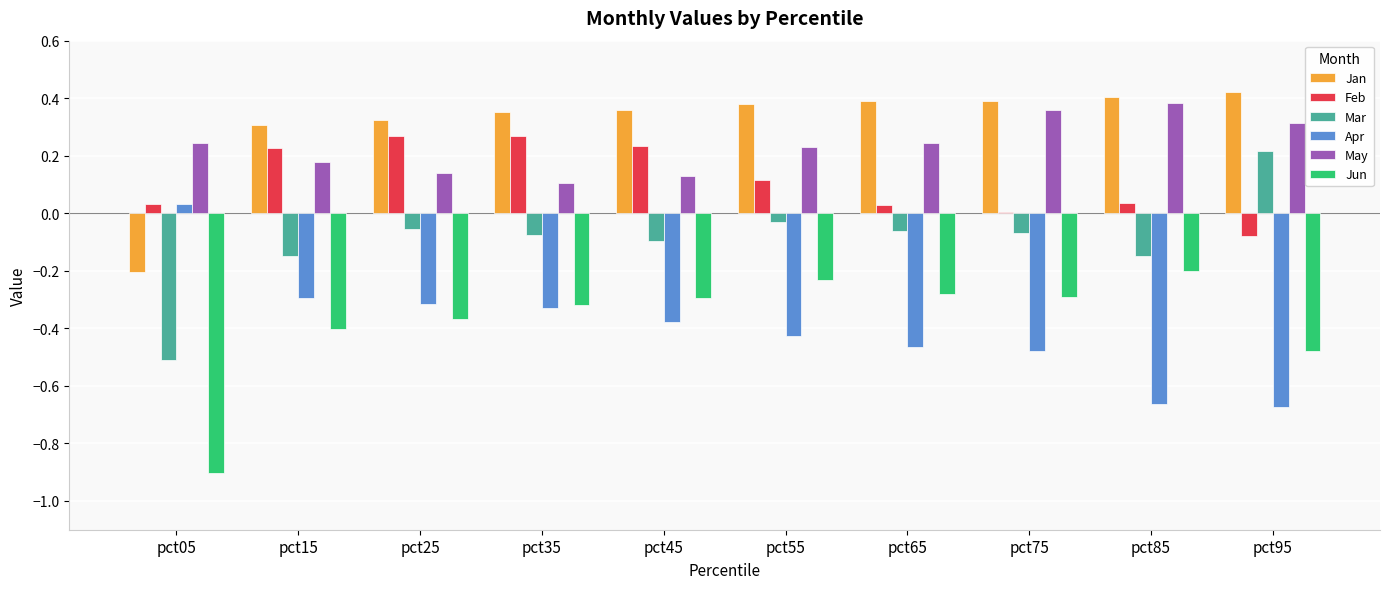

The value of Apr at pct75 is -0.5. True or false?

True